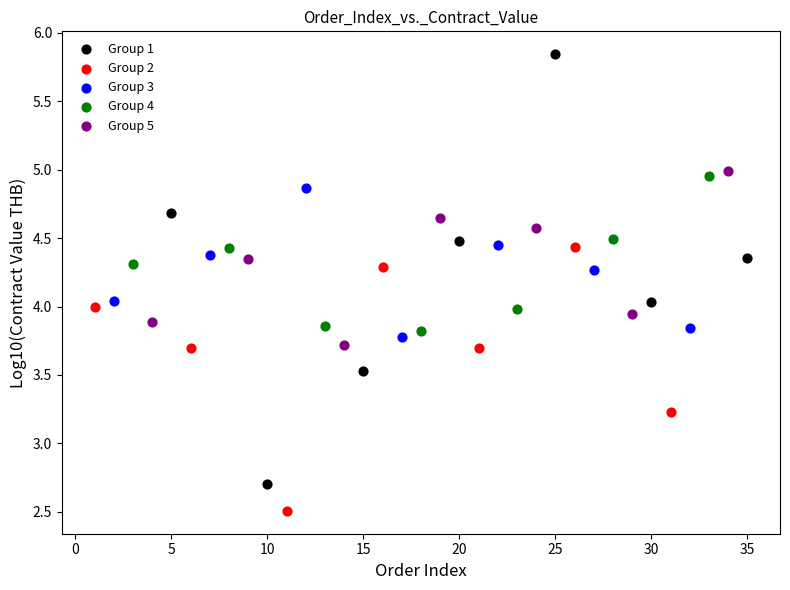

Which series reaches the maximum Y coordinate?

Group 1